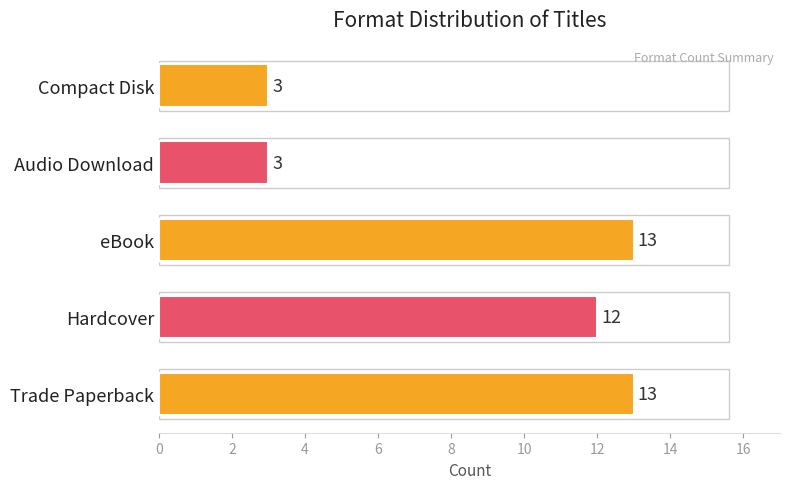

What is the sum of all values?

44